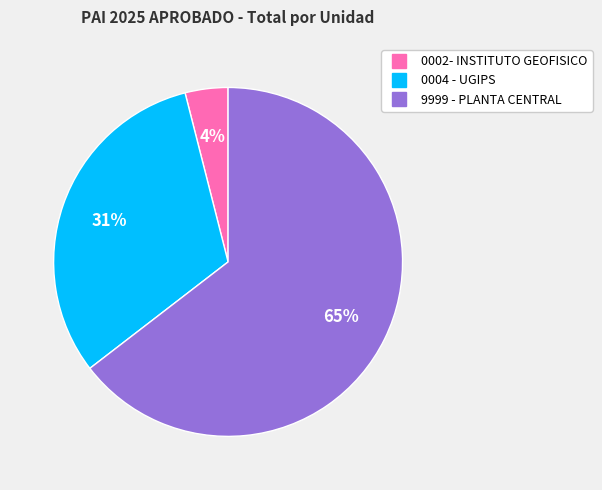

Which category accounts for the majority?

9999 - PLANTA CENTRAL